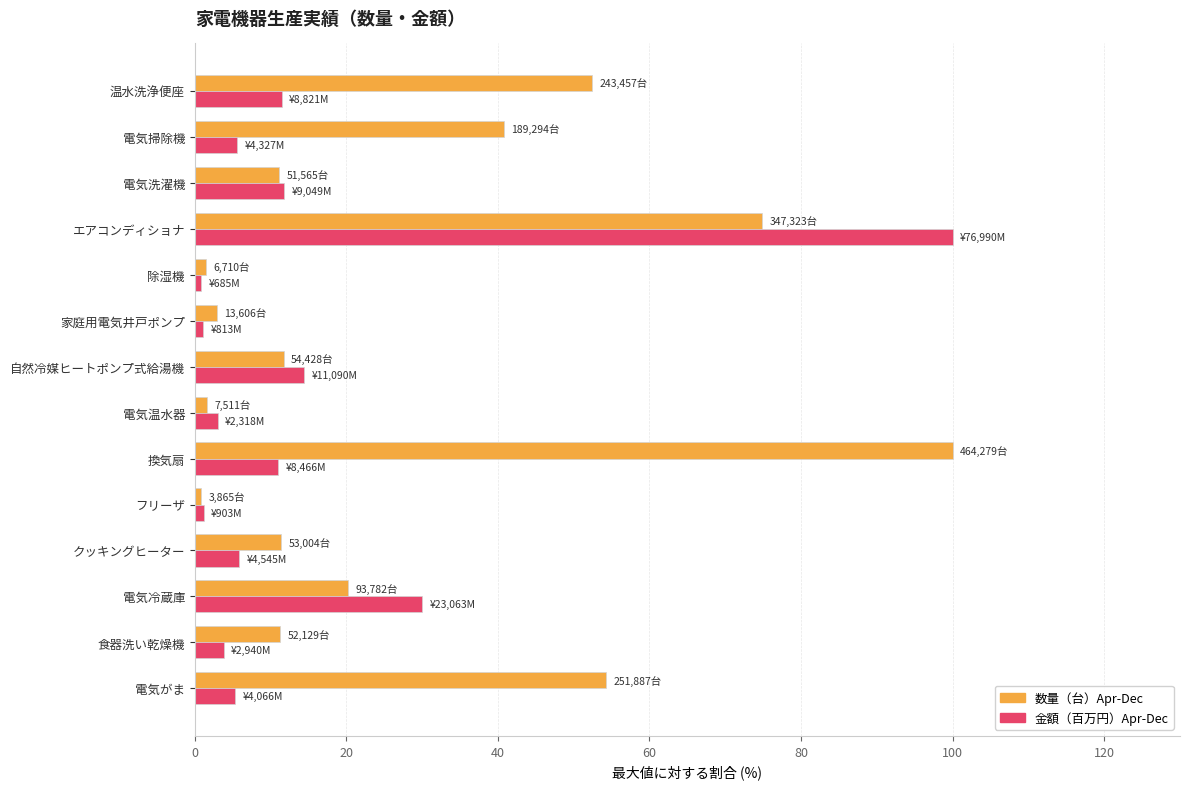

Between フリーザ and エアコンディショナ, which series saw the biggest shift?

金額（百万円）Apr-Dec